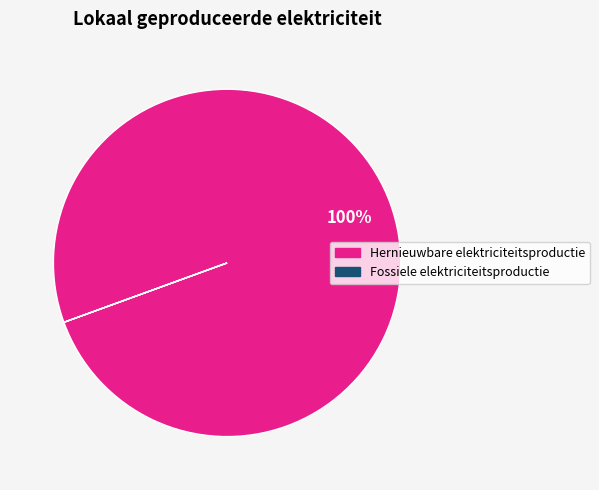

Does any single category account for the majority?

Yes